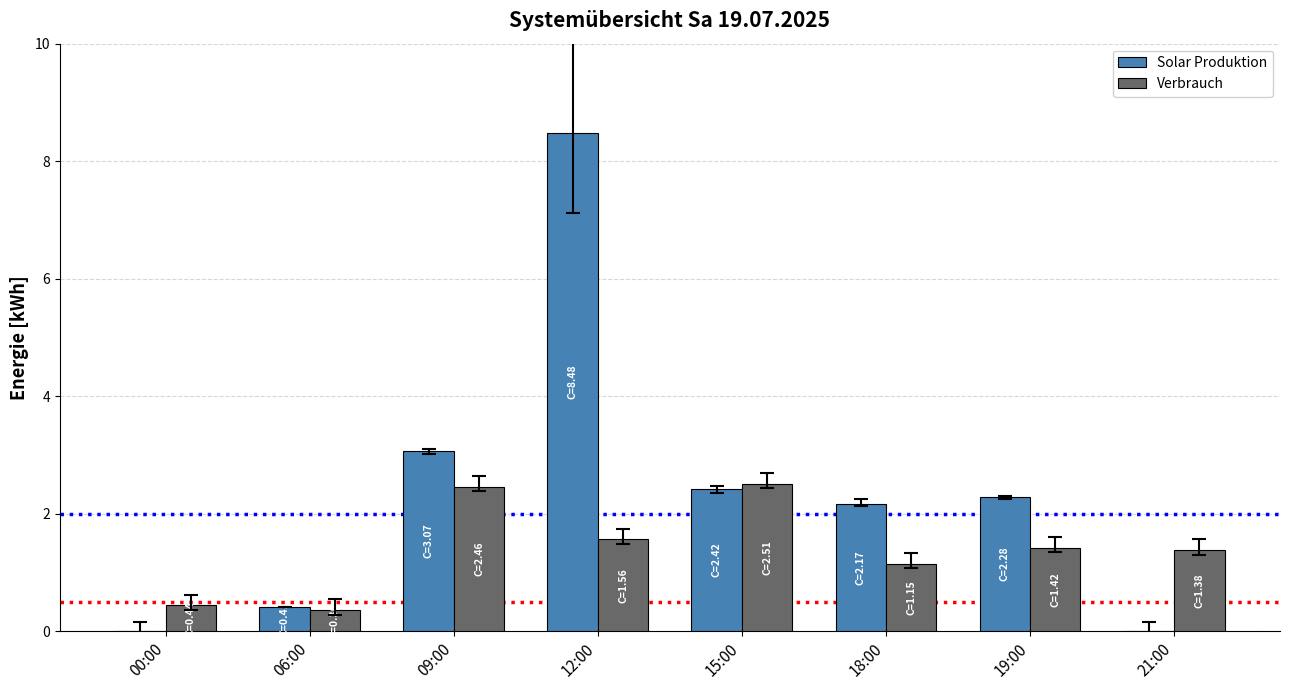

At which label does Solar Produktion first exceed 2?

09:00